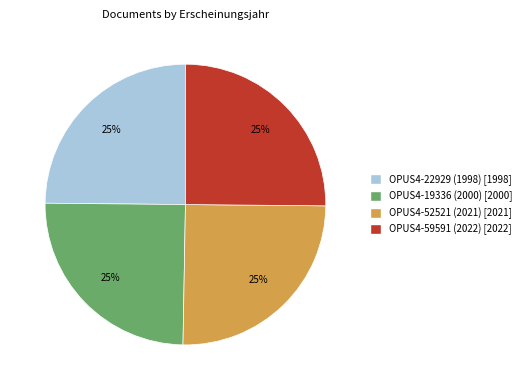

What is the ratio of the value at OPUS4-19336 (2000) to the value at OPUS4-22929 (1998)?

1.0